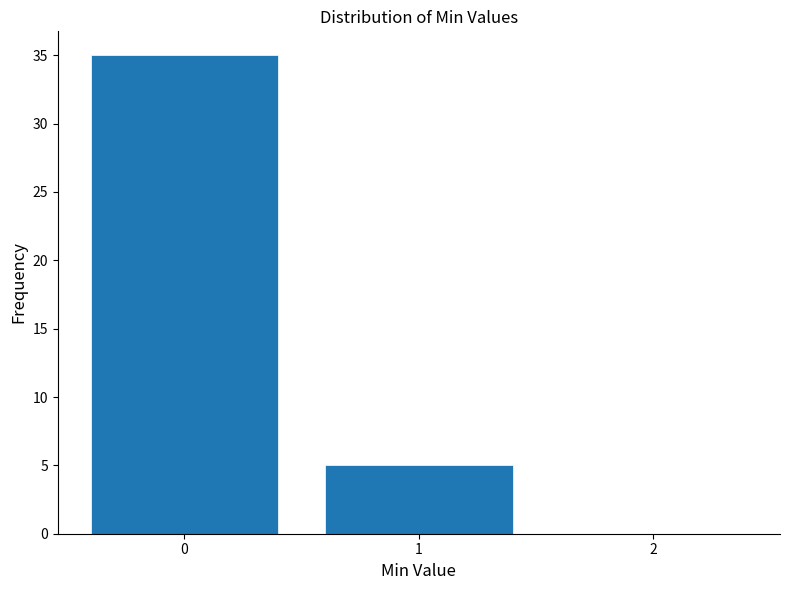

Reading right to left, list all the values displayed in this chart.

2=0	1=5	0=35